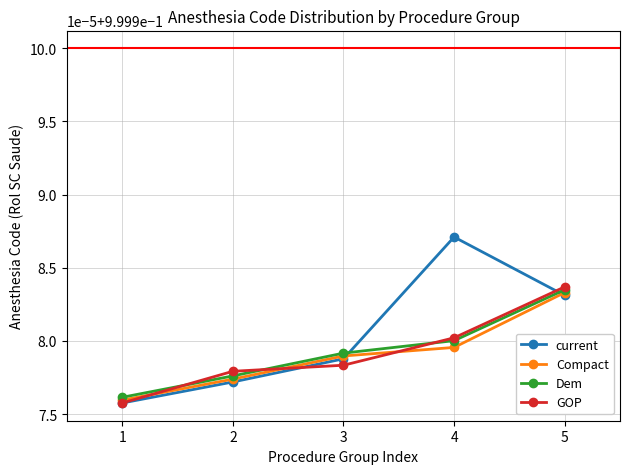

Which series has the largest total across all categories?

current